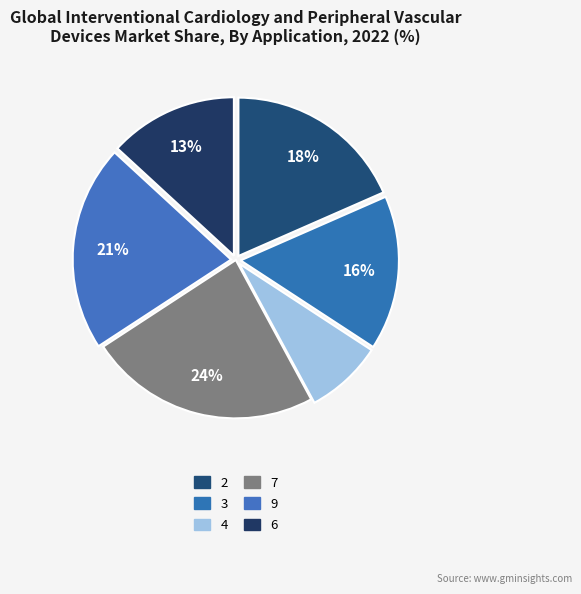

To the nearest percent, what is the difference between the 3 and 6 slice percentages?

3%